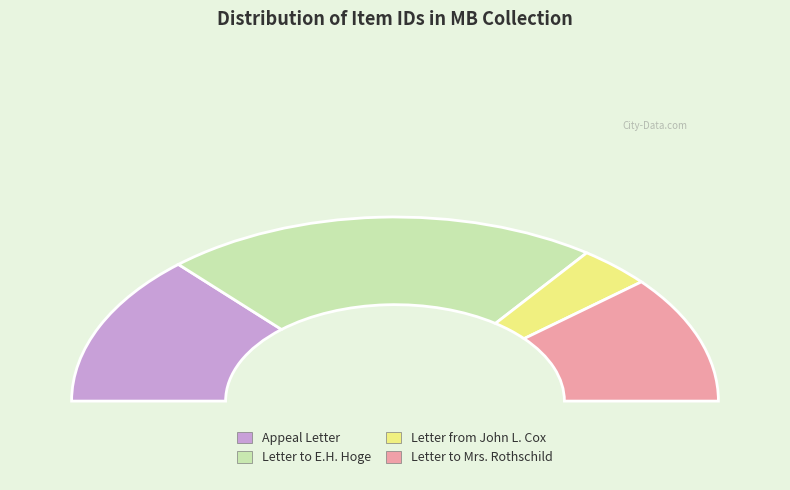

Which slice is the largest?

Letter to E.H. Hoge (6258)